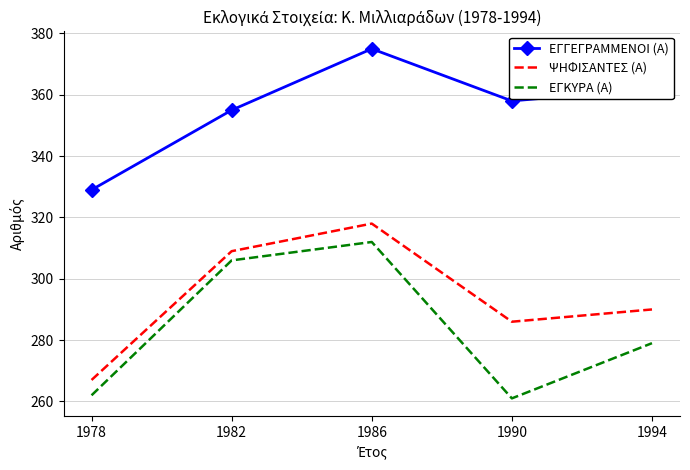

Rank the categories by ΨΗΦΙΣΑΝΤΕΣ (Α) value from lowest to highest.

1978, 1990, 1994, 1982, 1986